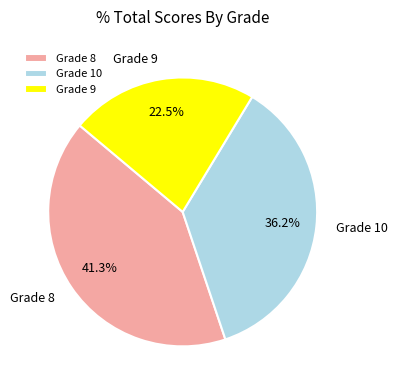

Approximately how many times larger is the value at Grade 8 compared to Grade 10?

1.1